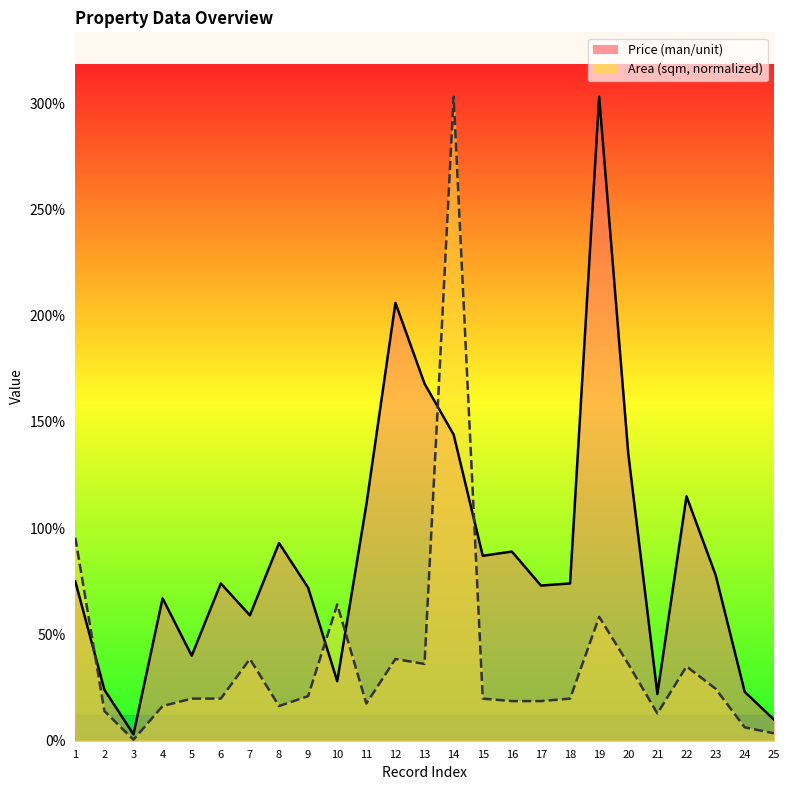

At which label does Price (man/unit) reach its peak?

19